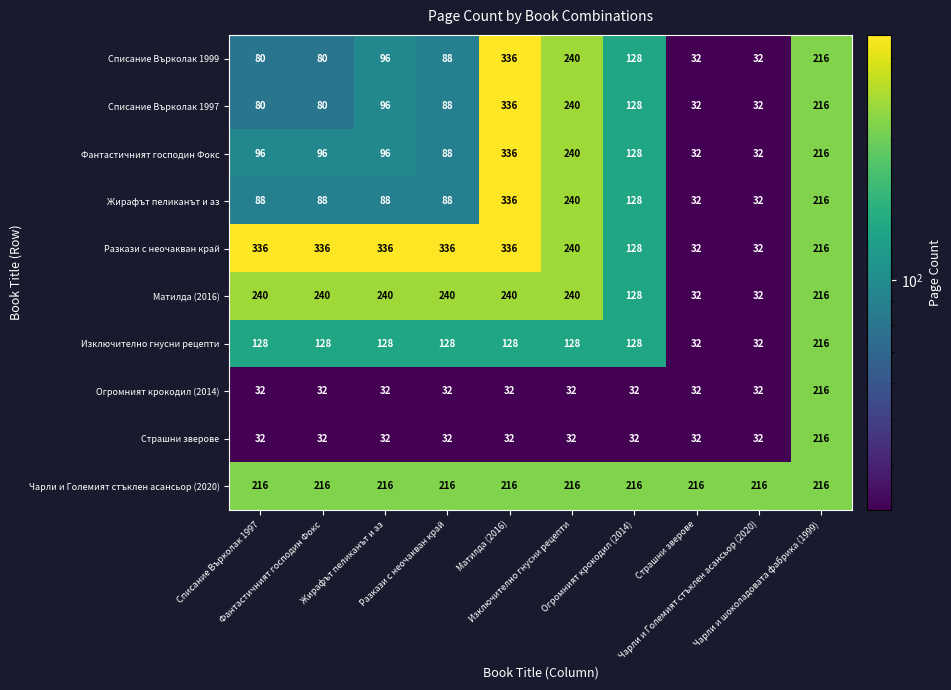

What is the difference between the highest and lowest values at Матилда (2016)?

304